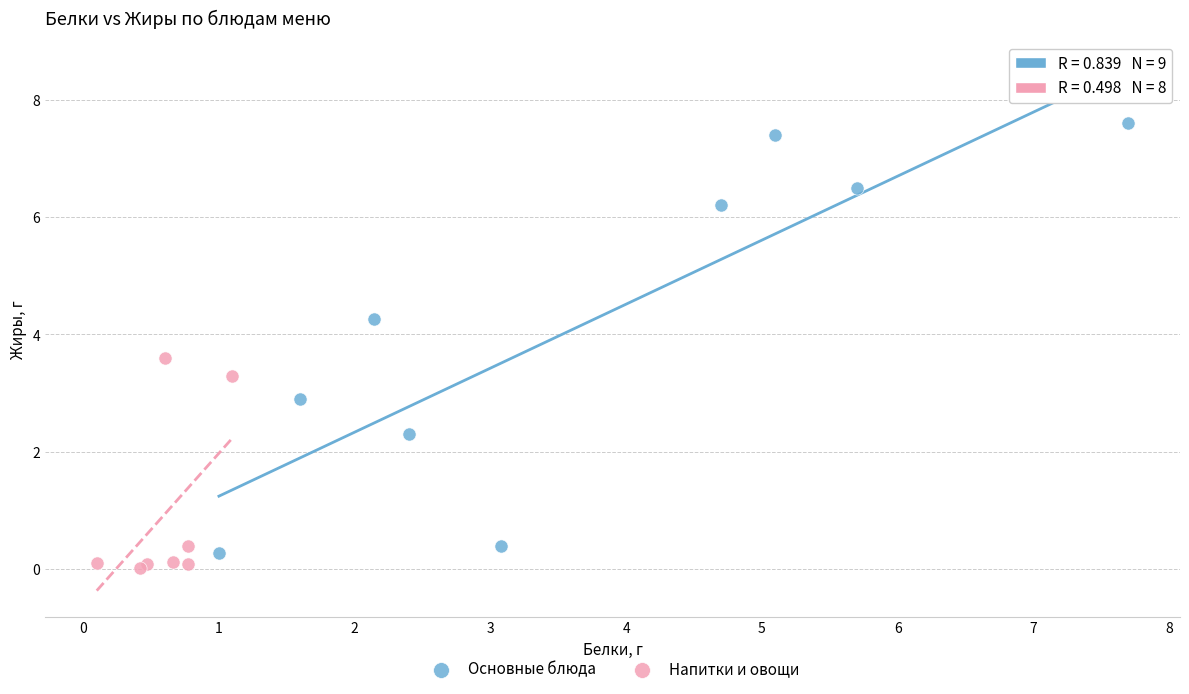

Which series reaches the minimum Y coordinate?

Напитки и овощи